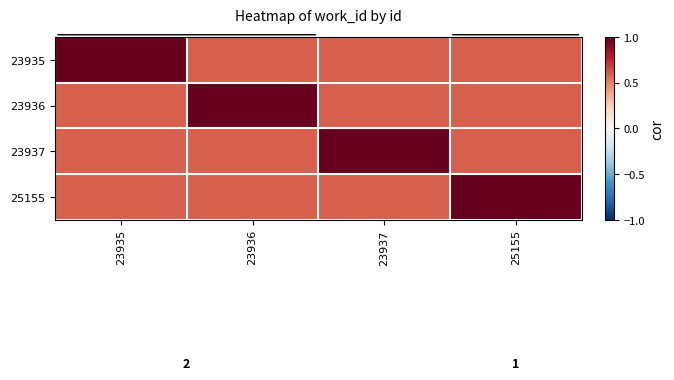

At 23935, list the series in order from largest to smallest.

23935, 23936, 23937, 25155